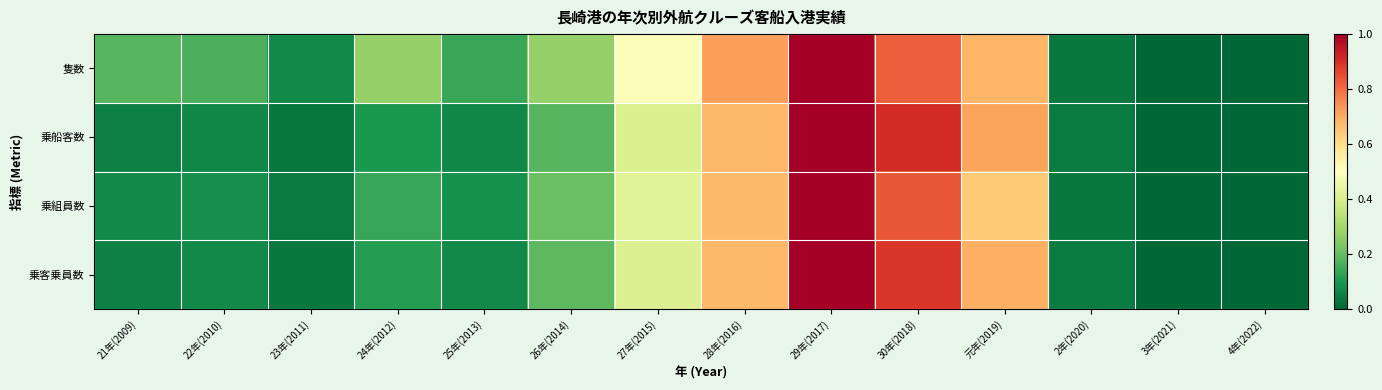

What is the total value across all series at 元年(2019)?

2.7